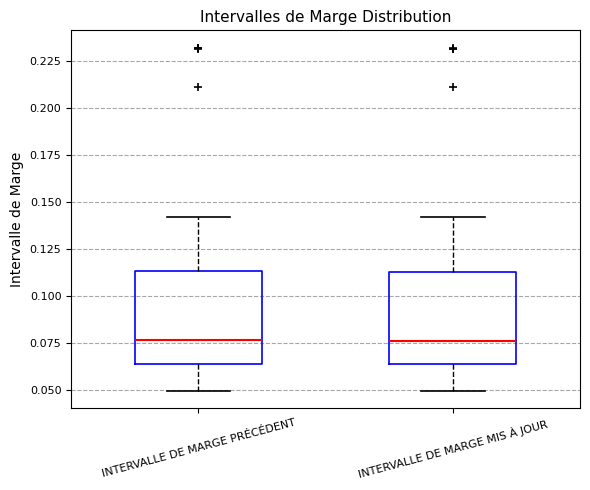

Where does the upper whisker of the box for INTERVALLE DE MARGE MIS À JOUR end on the y-axis? The values are not printed on the chart, so give them approximately, as read against the axis.

0.140